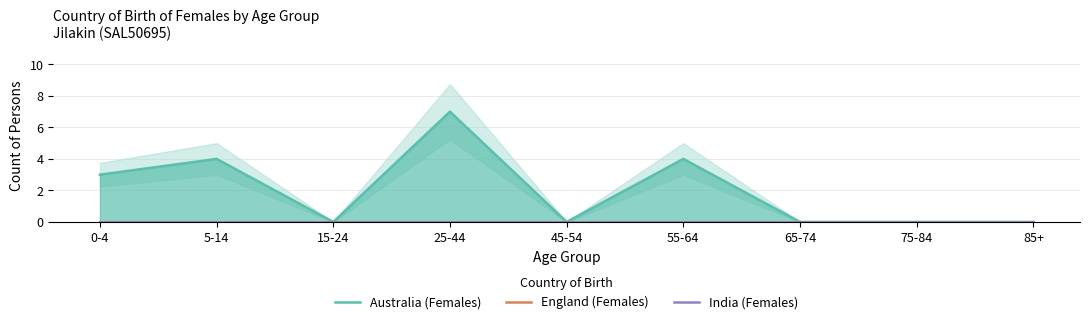

Is the value of England (Females) at 45-54 greater than the value of India (Females) at 45-54?

No